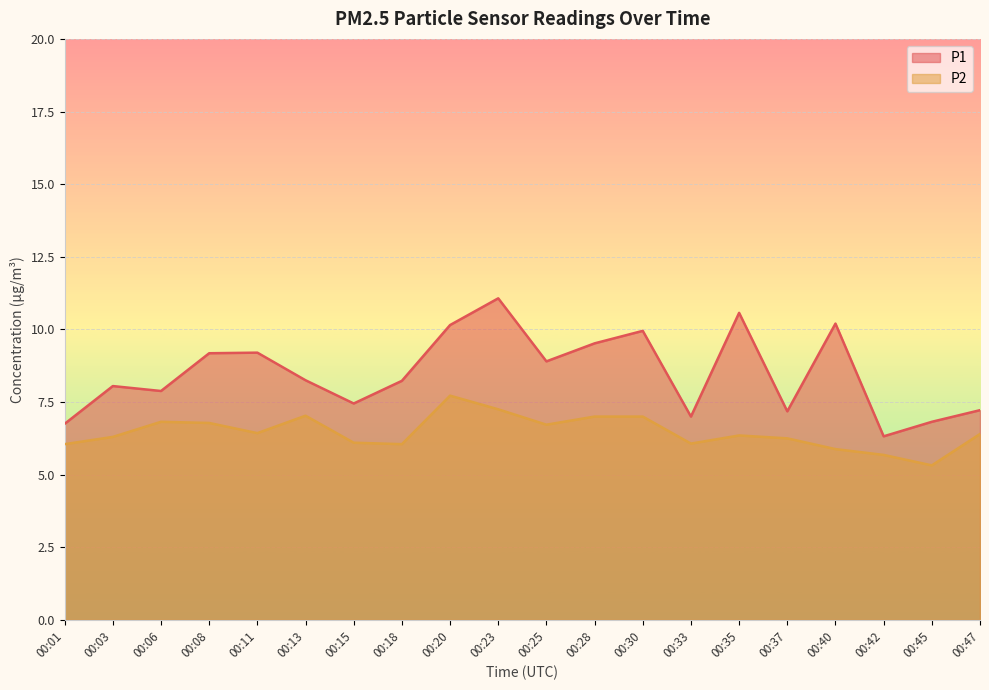

Rank the series by their average value, from lowest to highest.

P2, P1